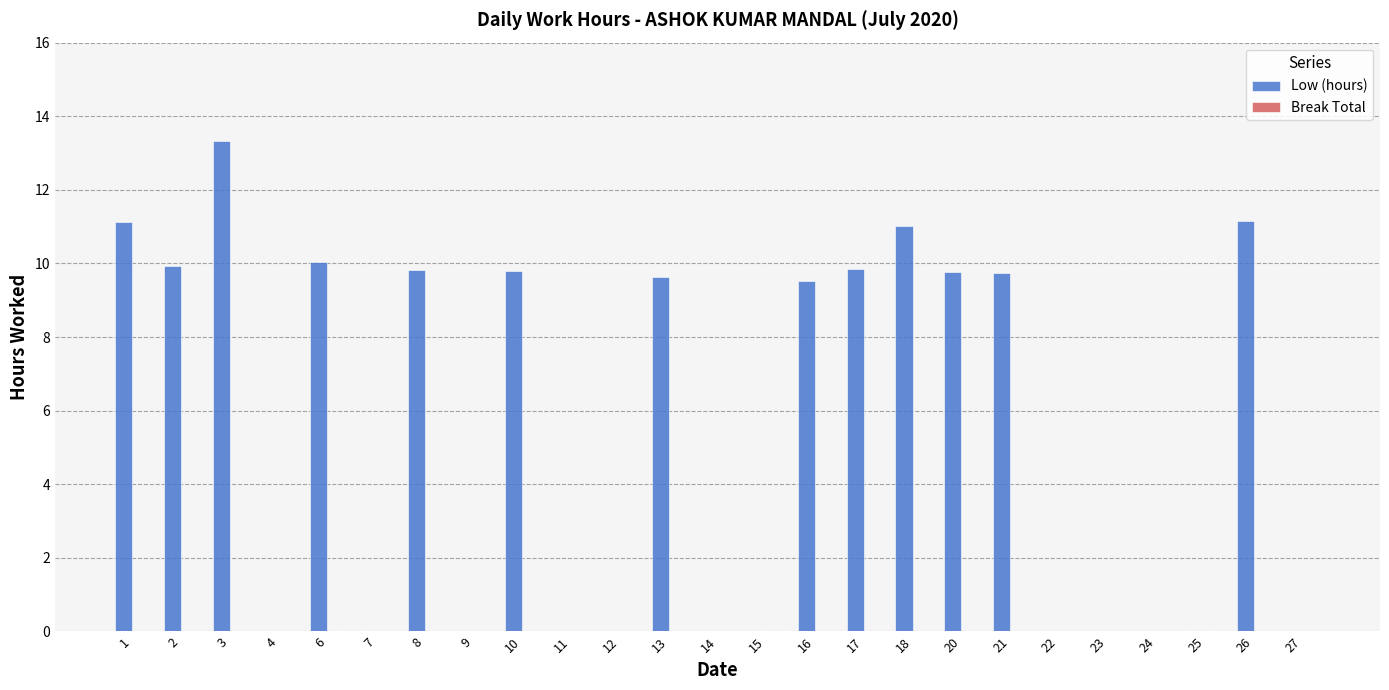

Count the number of data series in this chart.

1